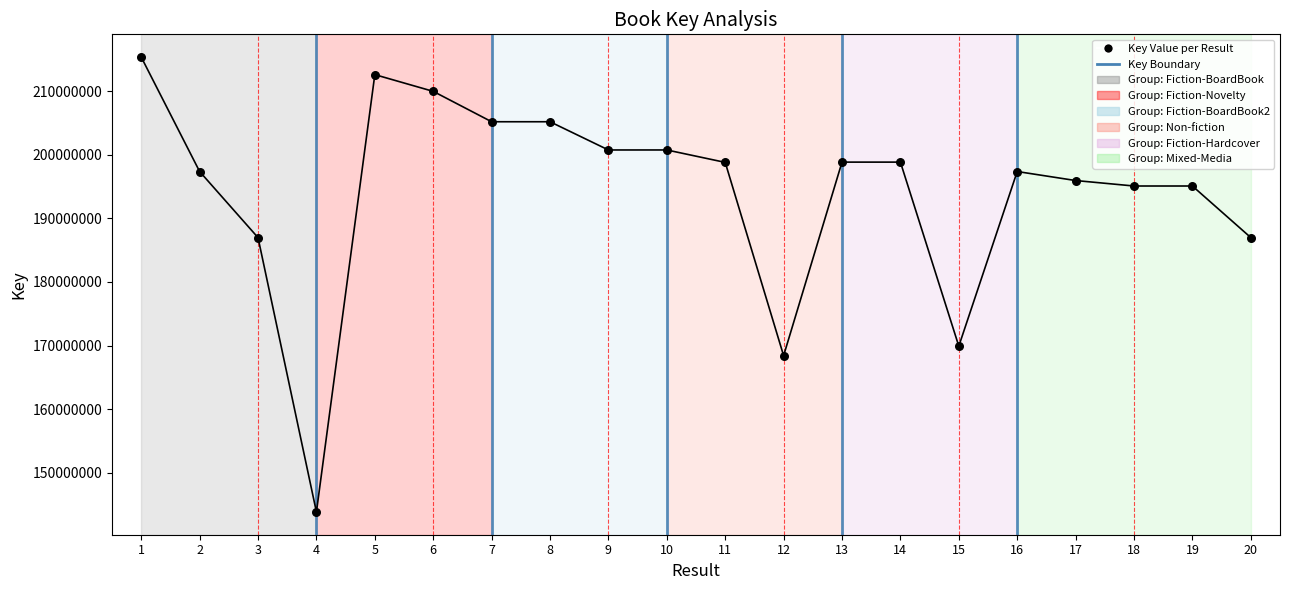

Between 12 and 9, which is larger?

9